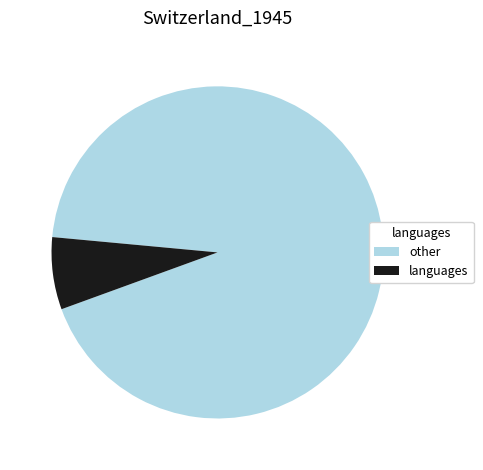

Is there any slice that represents more than half of the pie?

Yes